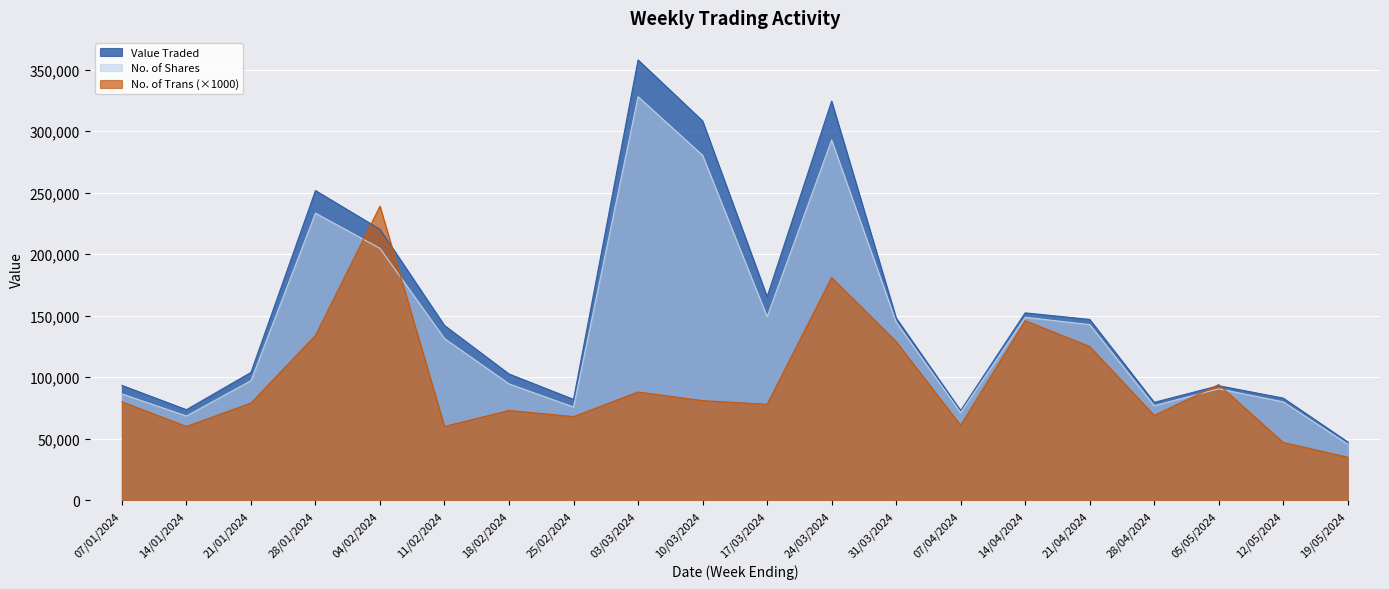

Between 28/04/2024 and 07/04/2024, which is larger?

28/04/2024